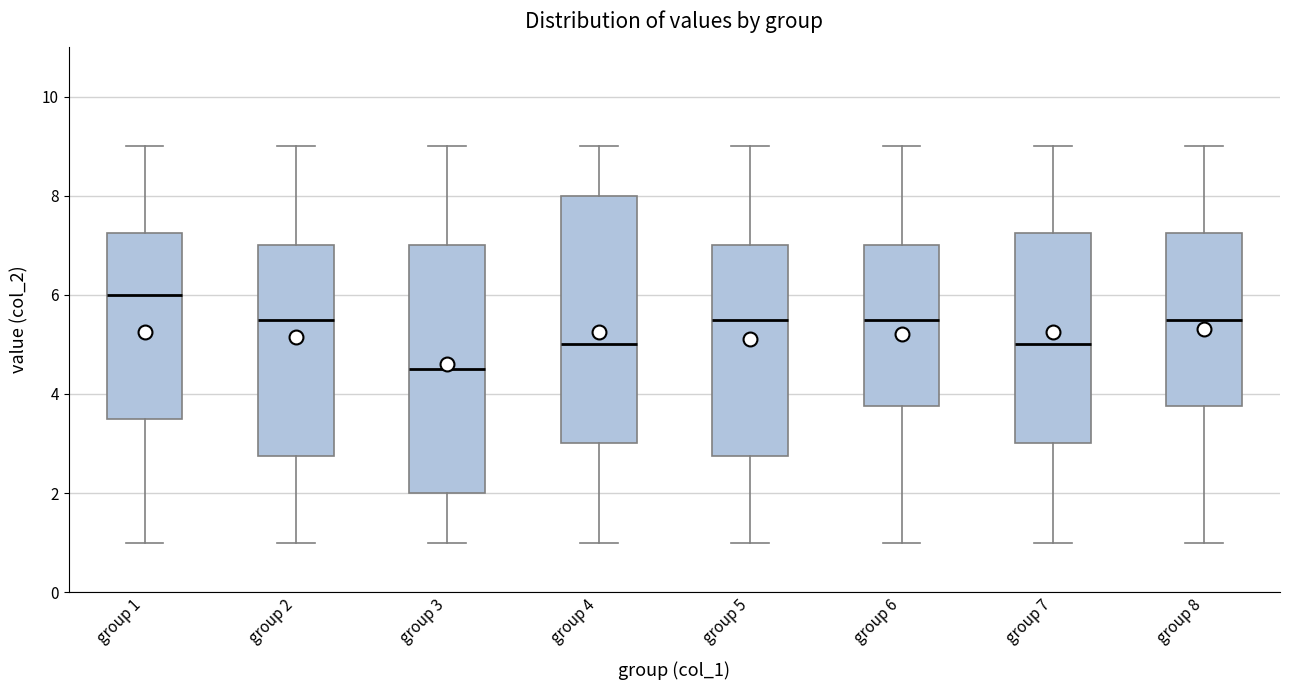

Which box has the highest median line?

group 1